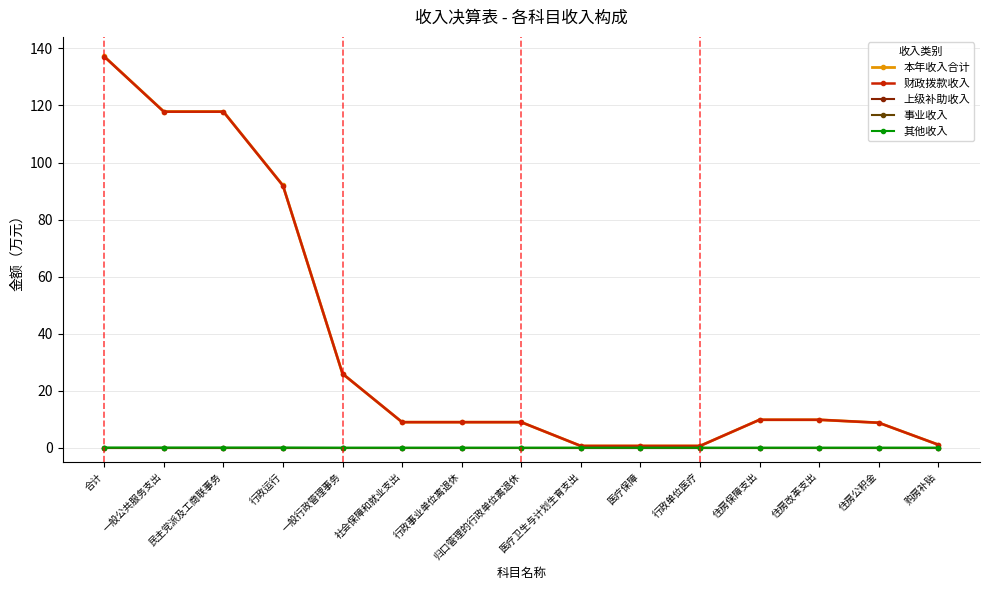

Does the chart have visible grid lines?

Yes